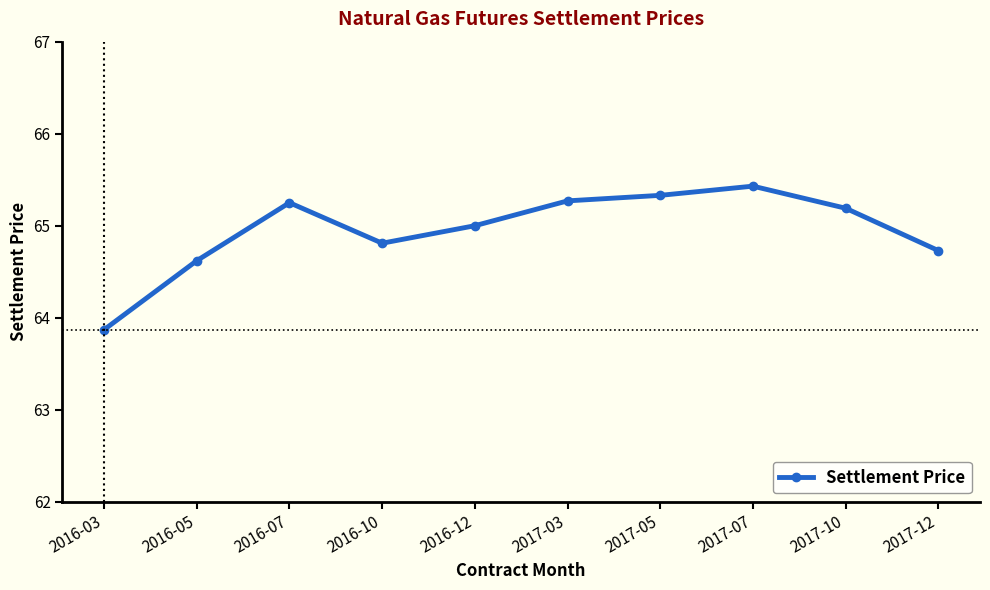

The chart shows a value of 63.9 at 2016-03. True or false?

True